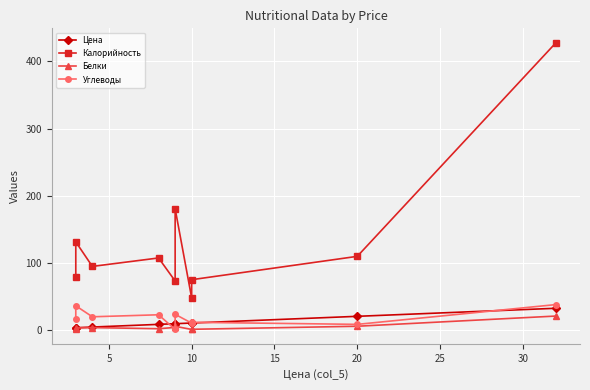

What is the sum of the Углеводы values at 25 and 8?

31.0